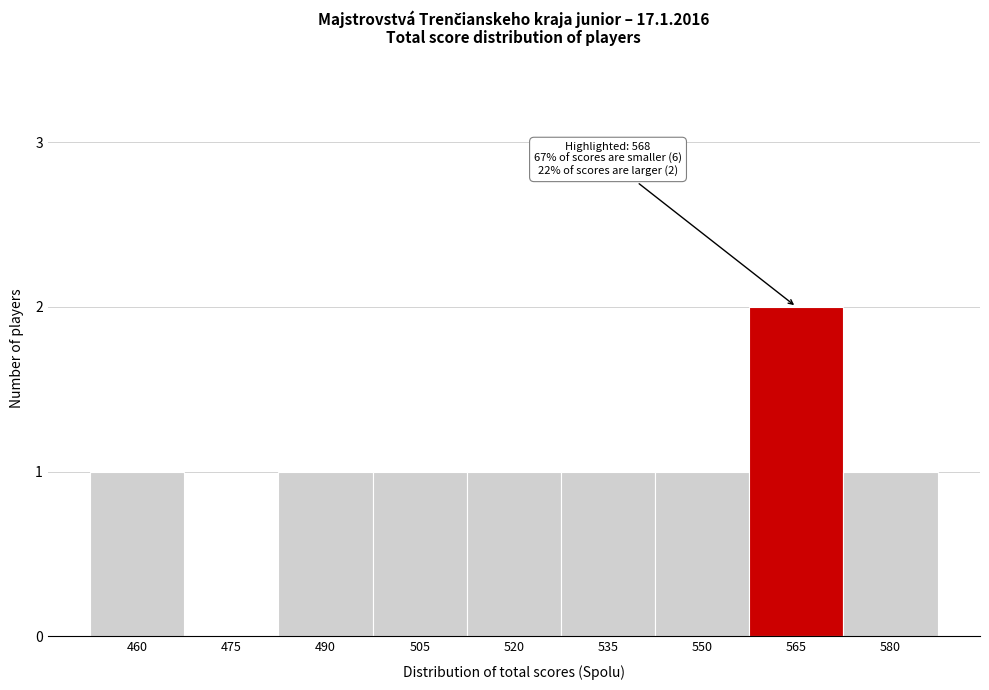

Reading left to right, list all the values displayed in this chart.

460=1	475=0	490=1	505=1	520=1	535=1	550=1	565=2	580=1